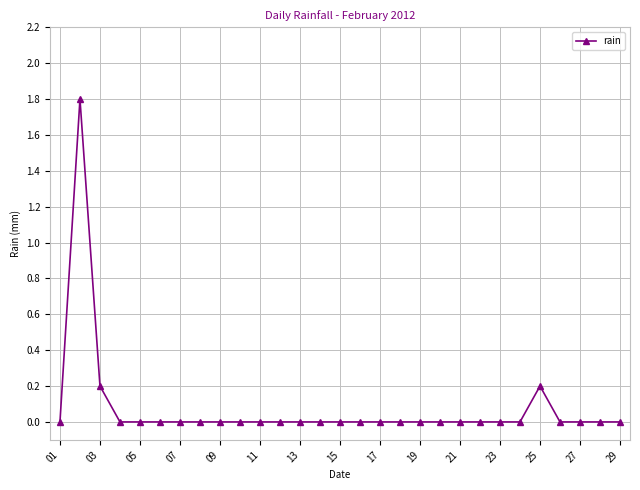

What is the difference between the maximum and minimum values?

1.8